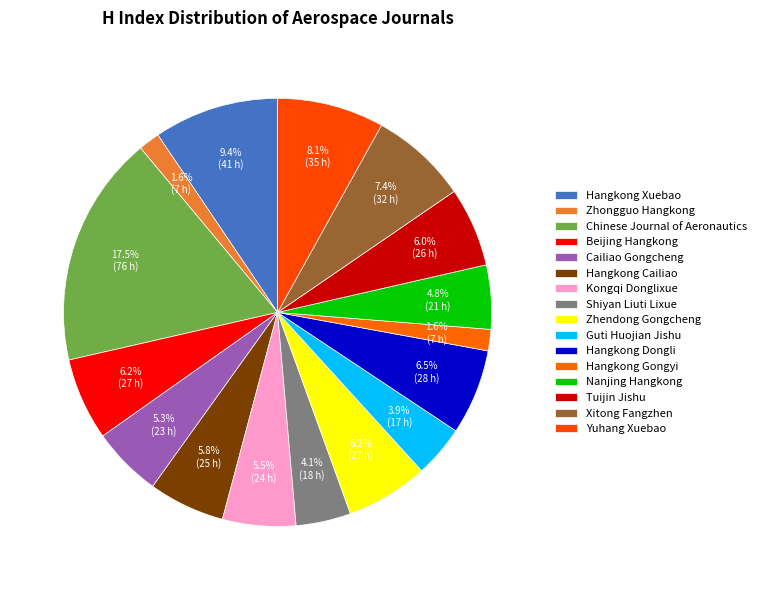

To the nearest percent, what is the combined percentage of Zhongguo Hangkong and Hangkong Xuebao?

11%